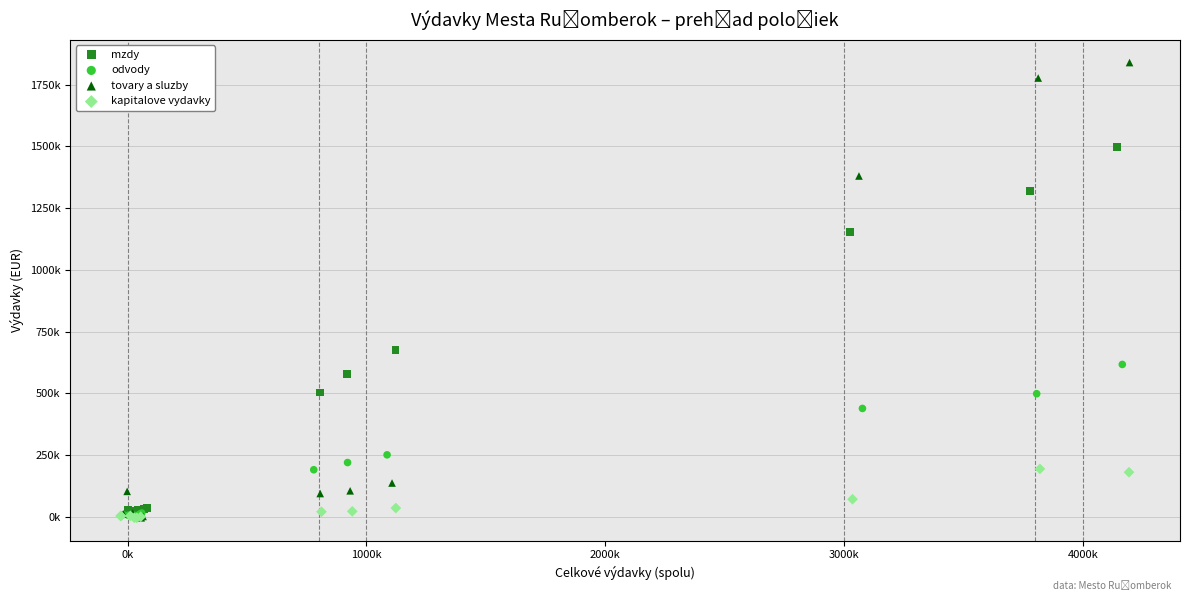

Which series has the widest spread of Y values?

tovary a sluzby